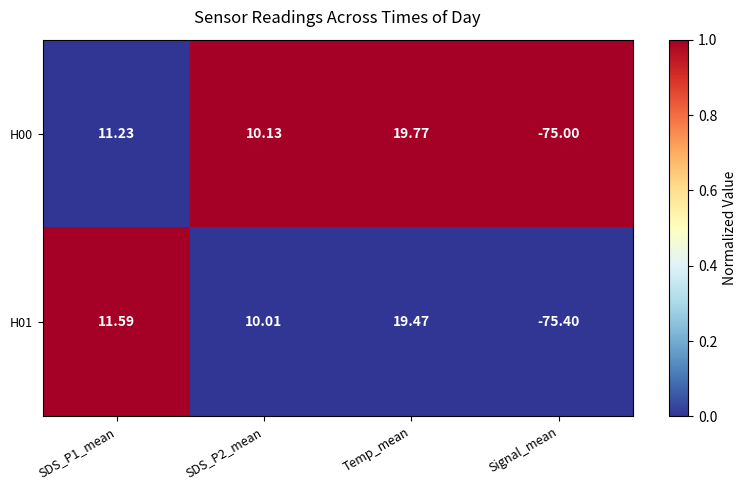

At which category is the sum across all series the highest?

Temp_mean